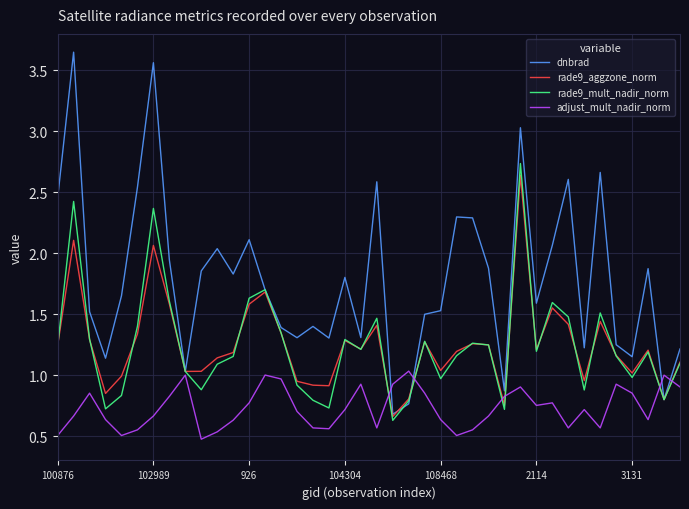

Which series has the largest total across all categories?

dnbrad